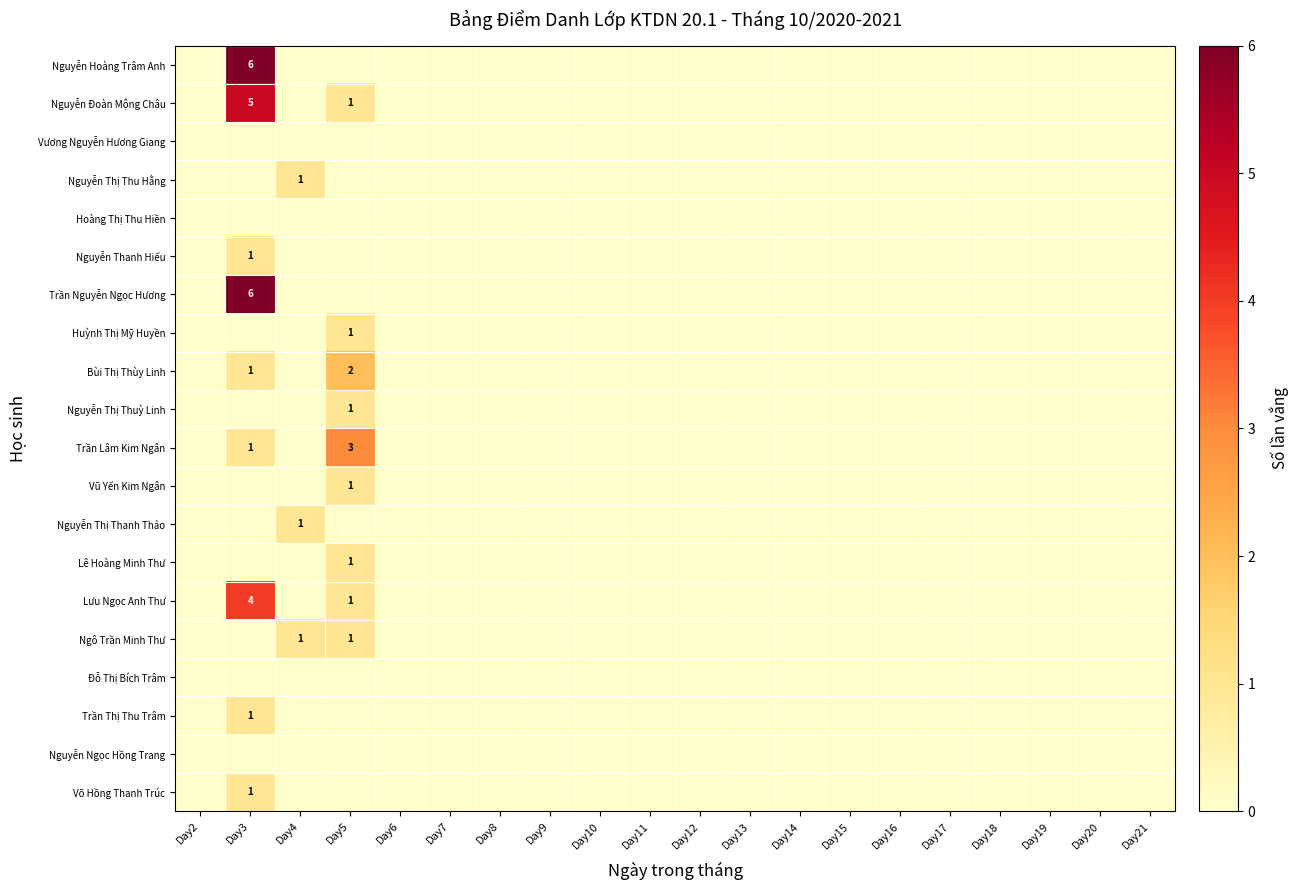

At how many categories does at least one series exceed 5?

1